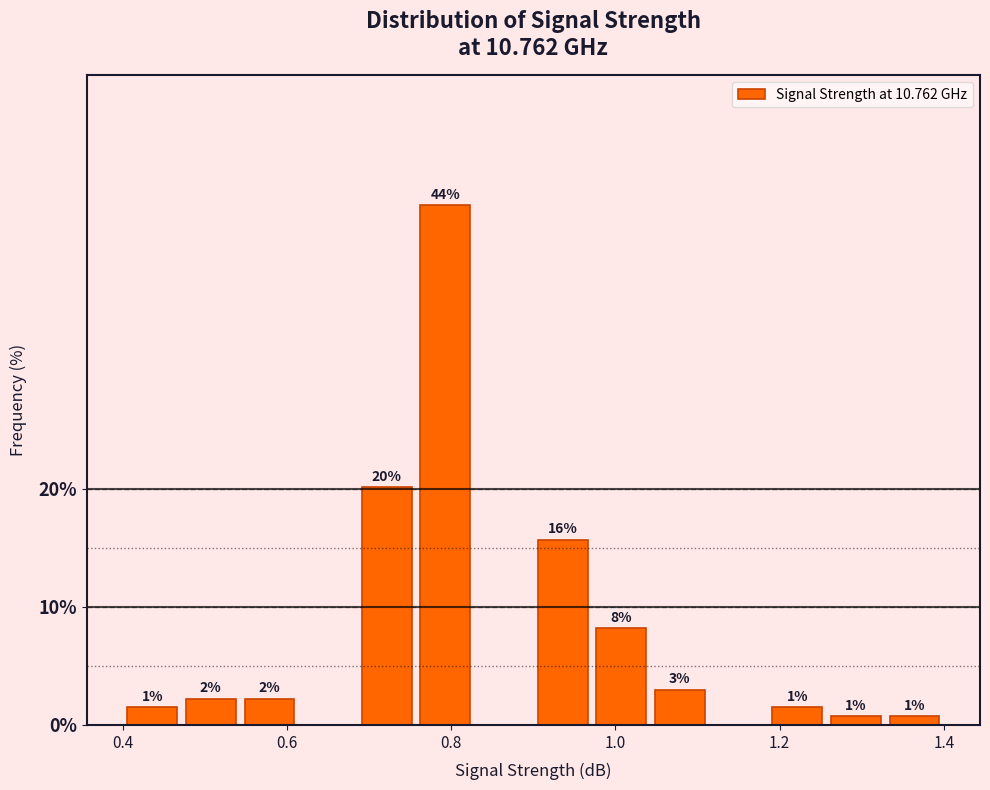

Read against the x-axis, roughly where is the centre of the tallest bar?

0.80